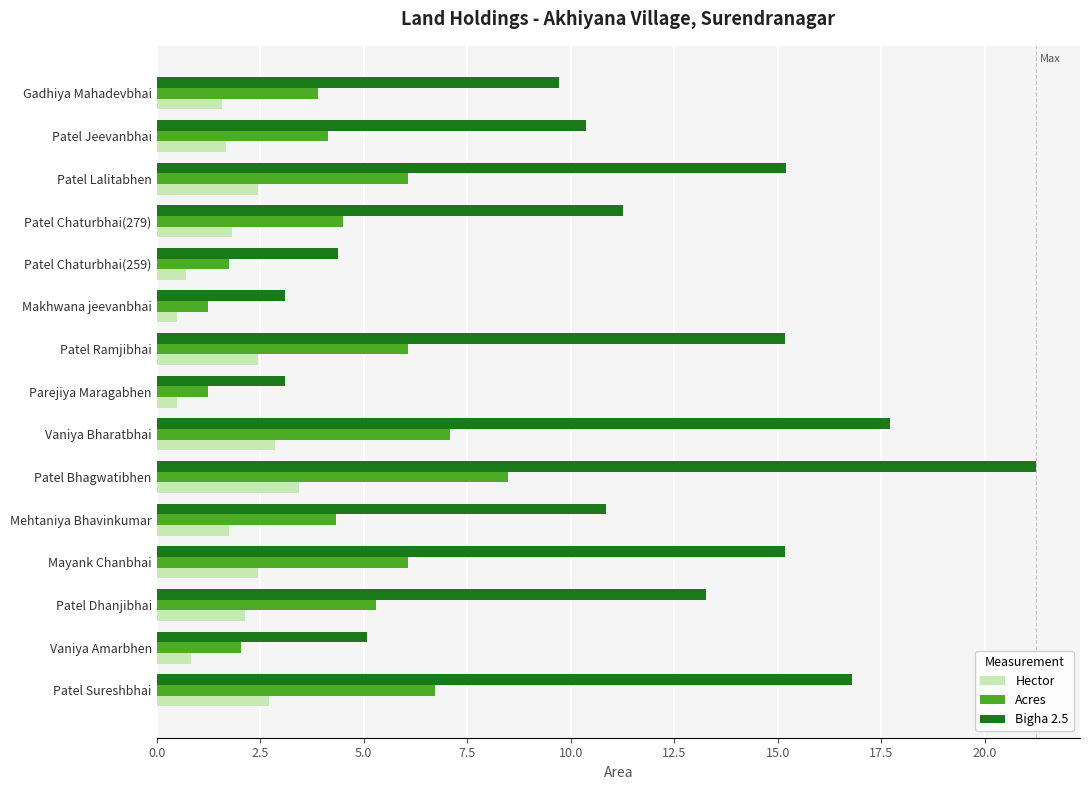

How many values in the Acres series are below 4?

5